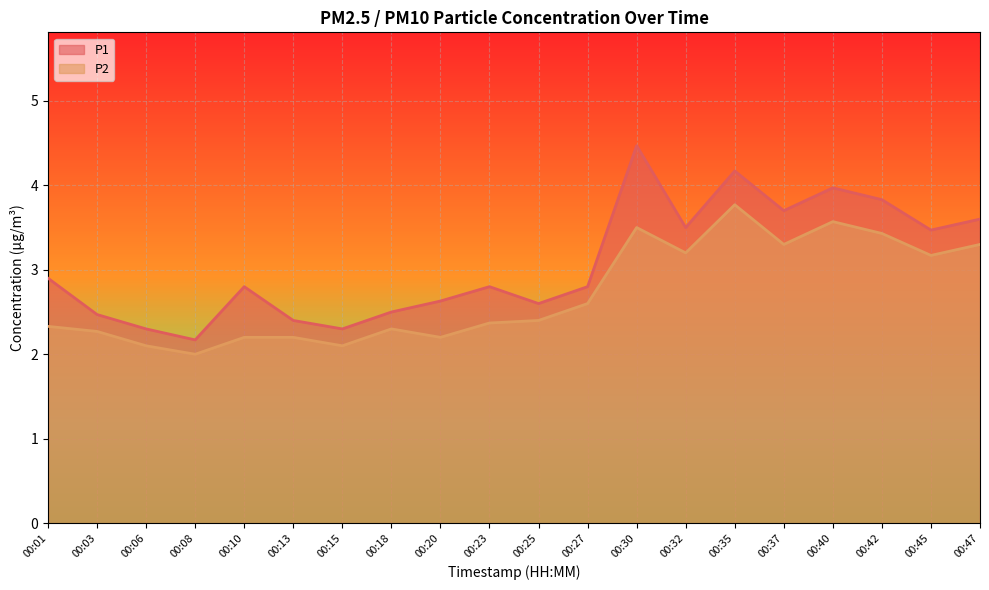

Reading left to right, extract all data points from this chart.

P1: 2.9	2.5	2.3	2.2	2.8	2.4	2.3	2.5	2.6	2.8	2.6	2.8	4.5	3.5	4.2	3.7	4.0	3.8	3.5	3.6
P2: 2.3	2.3	2.1	2.0	2.2	2.2	2.1	2.3	2.2	2.4	2.4	2.6	3.5	3.2	3.8	3.3	3.6	3.4	3.2	3.3